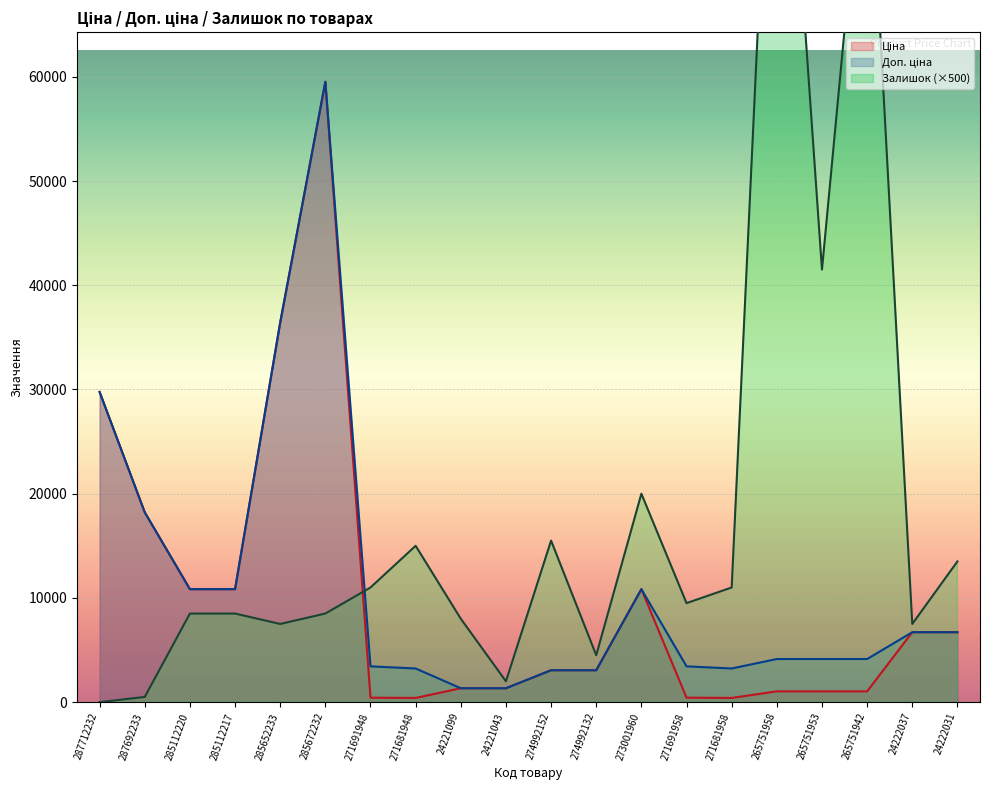

At which label is Залишок closest to 51750?

265751953